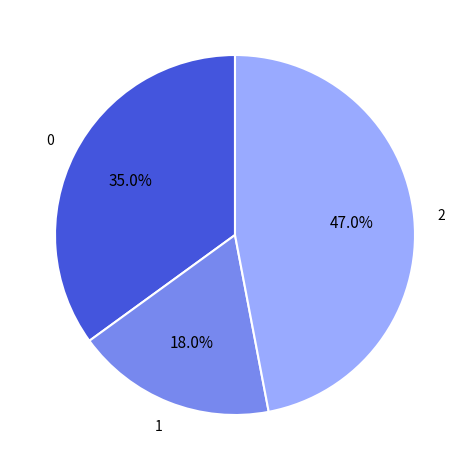

Is there a majority slice in this chart?

No